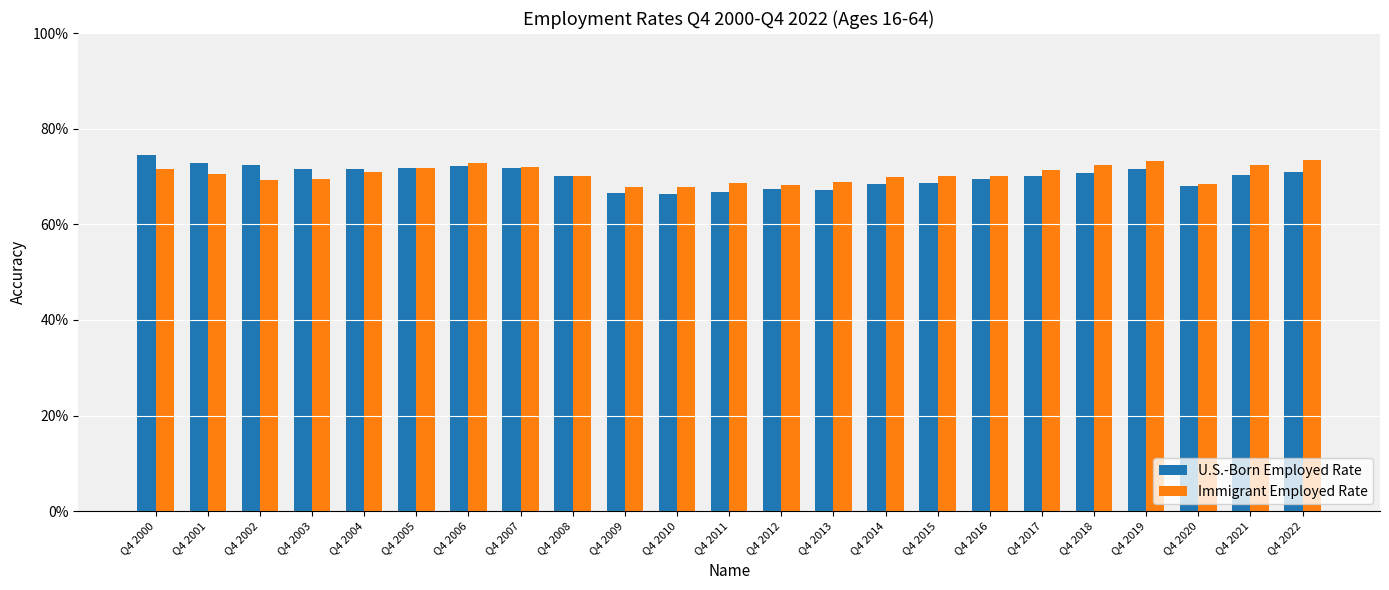

Is it true that U.S.-Born Employed Rate equals 1.0 at Q4 2004?

False